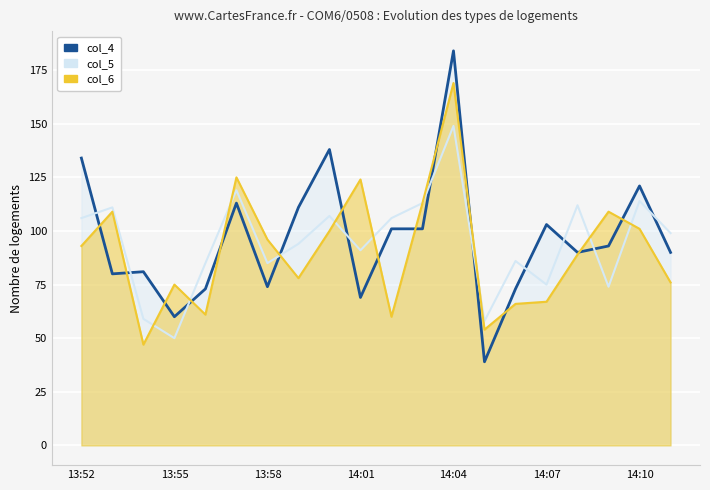

True or false: col_6 and col_4 intersect in this chart.

True